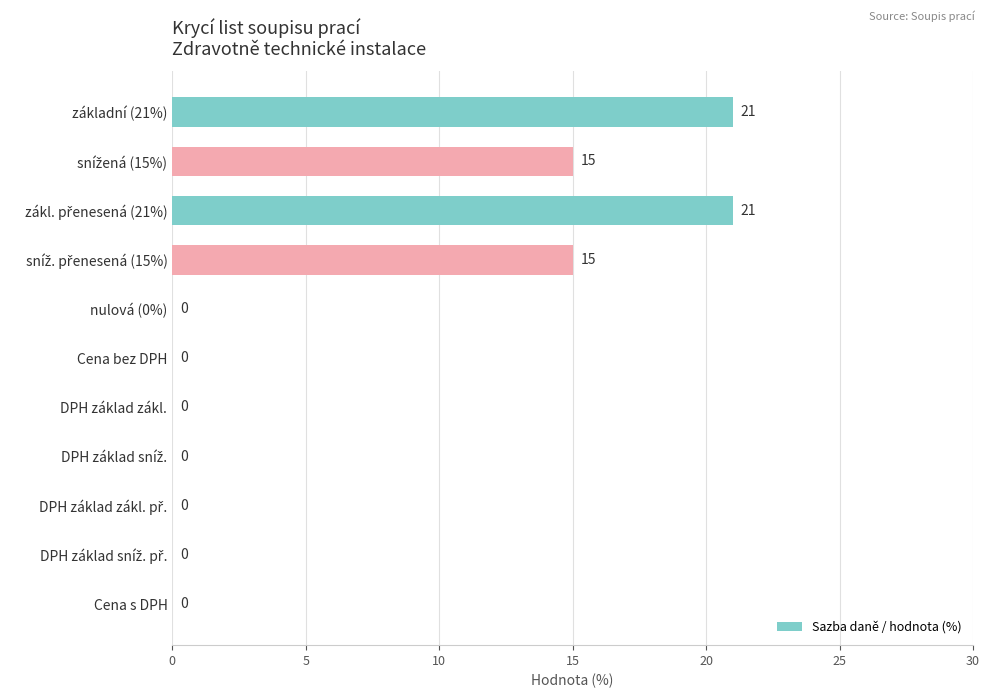

What is the change in value from základní (21%) to DPH základ zákl.?

-21